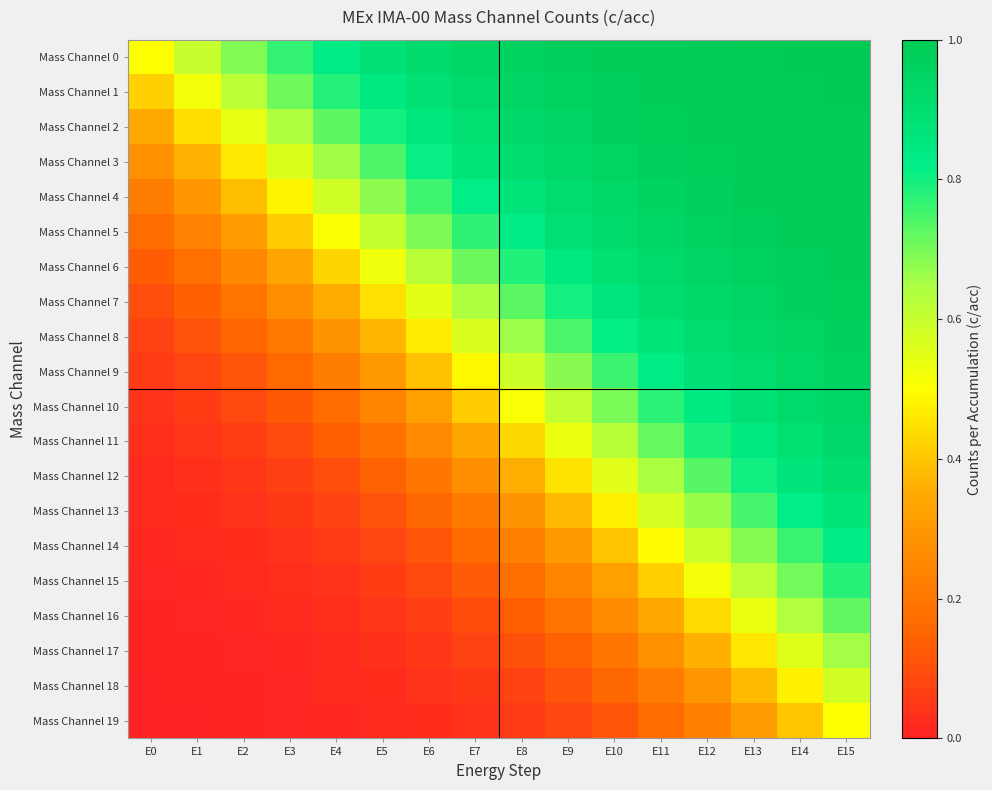

Reading left to right, extract all data points from this chart.

Mass Channel 0: E0=0.5	E1=0.6	E2=0.7	E3=0.8	E4=0.8	E5=0.9	E6=0.9	E7=0.9	E8=1.0	E9=1.0	E10=1.0	E11=1.0	E12=1.0	E13=1.0	E14=1.0	E15=1.0
Mass Channel 1: E0=0.4	E1=0.5	E2=0.6	E3=0.7	E4=0.8	E5=0.8	E6=0.9	E7=0.9	E8=0.9	E9=1.0	E10=1.0	E11=1.0	E12=1.0	E13=1.0	E14=1.0	E15=1.0
Mass Channel 2: E0=0.3	E1=0.4	E2=0.5	E3=0.6	E4=0.7	E5=0.8	E6=0.9	E7=0.9	E8=0.9	E9=1.0	E10=1.0	E11=1.0	E12=1.0	E13=1.0	E14=1.0	E15=1.0
Mass Channel 3: E0=0.3	E1=0.4	E2=0.5	E3=0.6	E4=0.7	E5=0.7	E6=0.8	E7=0.9	E8=0.9	E9=0.9	E10=1.0	E11=1.0	E12=1.0	E13=1.0	E14=1.0	E15=1.0
Mass Channel 4: E0=0.2	E1=0.3	E2=0.4	E3=0.5	E4=0.6	E5=0.7	E6=0.8	E7=0.8	E8=0.9	E9=0.9	E10=0.9	E11=1.0	E12=1.0	E13=1.0	E14=1.0	E15=1.0
Mass Channel 5: E0=0.2	E1=0.2	E2=0.3	E3=0.4	E4=0.5	E5=0.6	E6=0.7	E7=0.8	E8=0.8	E9=0.9	E10=0.9	E11=0.9	E12=1.0	E13=1.0	E14=1.0	E15=1.0
Mass Channel 6: E0=0.1	E1=0.2	E2=0.3	E3=0.3	E4=0.4	E5=0.5	E6=0.6	E7=0.7	E8=0.8	E9=0.8	E10=0.9	E11=0.9	E12=0.9	E13=1.0	E14=1.0	E15=1.0
Mass Channel 7: E0=0.1	E1=0.1	E2=0.2	E3=0.3	E4=0.4	E5=0.4	E6=0.5	E7=0.6	E8=0.7	E9=0.8	E10=0.9	E11=0.9	E12=0.9	E13=1.0	E14=1.0	E15=1.0
Mass Channel 8: E0=0.1	E1=0.1	E2=0.2	E3=0.2	E4=0.3	E5=0.4	E6=0.5	E7=0.6	E8=0.7	E9=0.7	E10=0.8	E11=0.9	E12=0.9	E13=0.9	E14=1.0	E15=1.0
Mass Channel 9: E0=0.1	E1=0.1	E2=0.1	E3=0.2	E4=0.2	E5=0.3	E6=0.4	E7=0.5	E8=0.6	E9=0.7	E10=0.8	E11=0.8	E12=0.9	E13=0.9	E14=0.9	E15=1.0
Mass Channel 10: E0=0.0	E1=0.1	E2=0.1	E3=0.1	E4=0.2	E5=0.2	E6=0.3	E7=0.4	E8=0.5	E9=0.6	E10=0.7	E11=0.8	E12=0.8	E13=0.9	E14=0.9	E15=0.9
Mass Channel 11: E0=0.0	E1=0.0	E2=0.1	E3=0.1	E4=0.1	E5=0.2	E6=0.3	E7=0.3	E8=0.4	E9=0.5	E10=0.6	E11=0.7	E12=0.8	E13=0.8	E14=0.9	E15=0.9
Mass Channel 12: E0=0.0	E1=0.0	E2=0.0	E3=0.1	E4=0.1	E5=0.1	E6=0.2	E7=0.3	E8=0.4	E9=0.5	E10=0.6	E11=0.6	E12=0.7	E13=0.8	E14=0.9	E15=0.9
Mass Channel 13: E0=0.0	E1=0.0	E2=0.0	E3=0.1	E4=0.1	E5=0.1	E6=0.2	E7=0.2	E8=0.3	E9=0.4	E10=0.5	E11=0.6	E12=0.7	E13=0.7	E14=0.8	E15=0.9
Mass Channel 14: E0=0.0	E1=0.0	E2=0.0	E3=0.0	E4=0.1	E5=0.1	E6=0.1	E7=0.2	E8=0.2	E9=0.3	E10=0.4	E11=0.5	E12=0.6	E13=0.7	E14=0.8	E15=0.8
Mass Channel 15: E0=0.0	E1=0.0	E2=0.0	E3=0.0	E4=0.0	E5=0.1	E6=0.1	E7=0.1	E8=0.2	E9=0.2	E10=0.3	E11=0.4	E12=0.5	E13=0.6	E14=0.7	E15=0.8
Mass Channel 16: E0=0.0	E1=0.0	E2=0.0	E3=0.0	E4=0.0	E5=0.0	E6=0.1	E7=0.1	E8=0.1	E9=0.2	E10=0.3	E11=0.3	E12=0.4	E13=0.5	E14=0.6	E15=0.7
Mass Channel 17: E0=0.0	E1=0.0	E2=0.0	E3=0.0	E4=0.0	E5=0.0	E6=0.0	E7=0.1	E8=0.1	E9=0.1	E10=0.2	E11=0.3	E12=0.4	E13=0.5	E14=0.6	E15=0.7
Mass Channel 18: E0=0.0	E1=0.0	E2=0.0	E3=0.0	E4=0.0	E5=0.0	E6=0.0	E7=0.1	E8=0.1	E9=0.1	E10=0.2	E11=0.2	E12=0.3	E13=0.4	E14=0.5	E15=0.6
Mass Channel 19: E0=0.0	E1=0.0	E2=0.0	E3=0.0	E4=0.0	E5=0.0	E6=0.0	E7=0.0	E8=0.1	E9=0.1	E10=0.1	E11=0.2	E12=0.2	E13=0.3	E14=0.4	E15=0.5